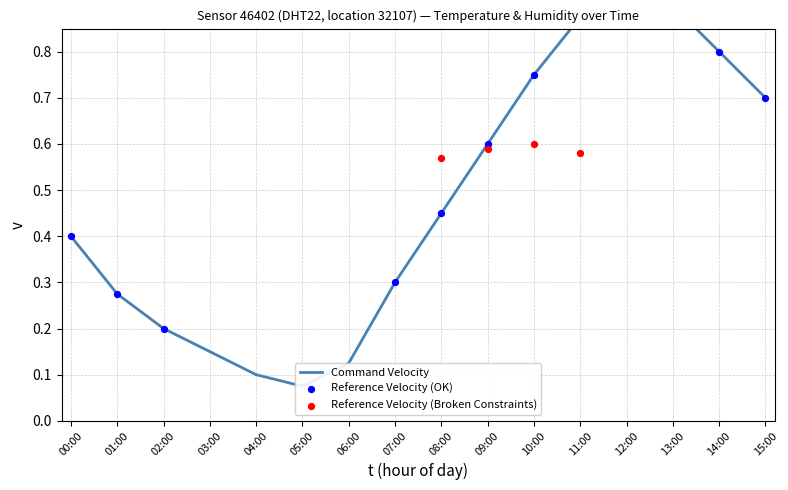

What is the change in value from 07:00 to 14:00?

+0.5